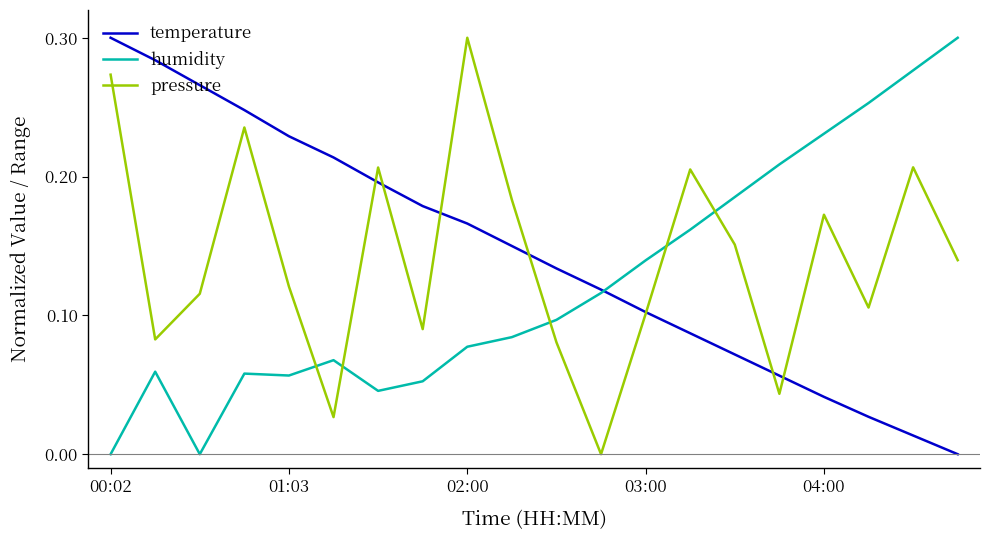

What is the difference between the maximum and minimum values in the humidity series?

0.3